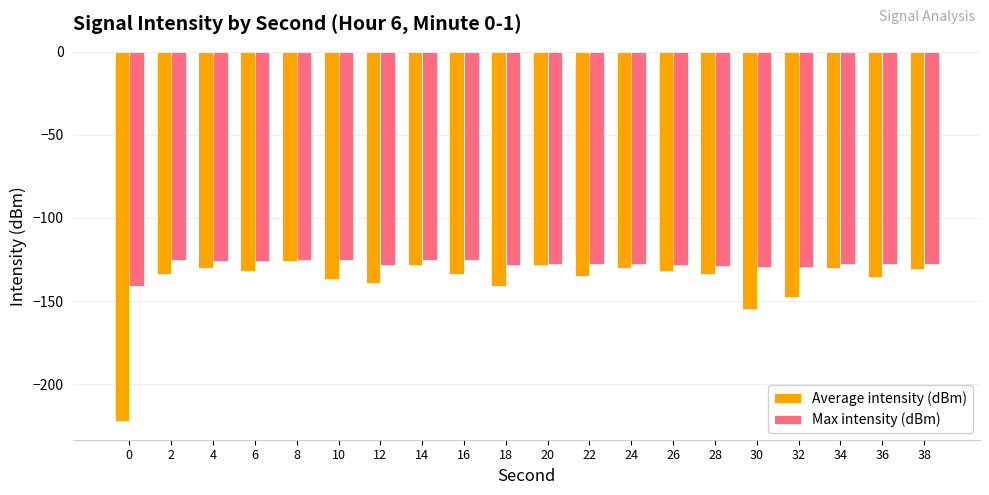

What is the difference between the highest and lowest values at 4?

4.0